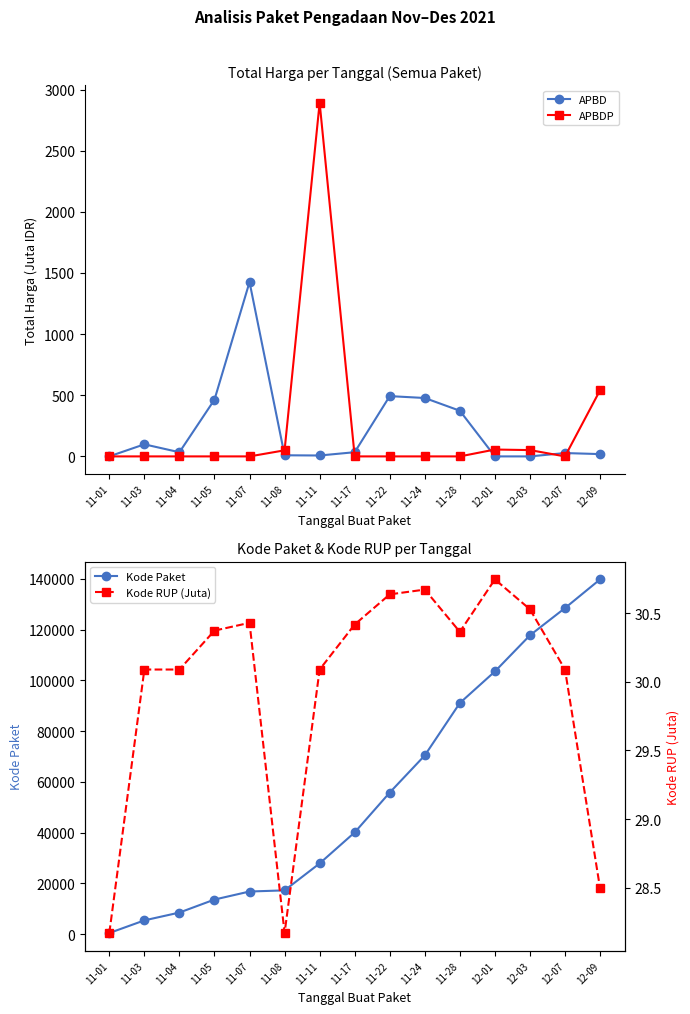

What is the difference between the second highest and minimum values in the APBD series?

493.0